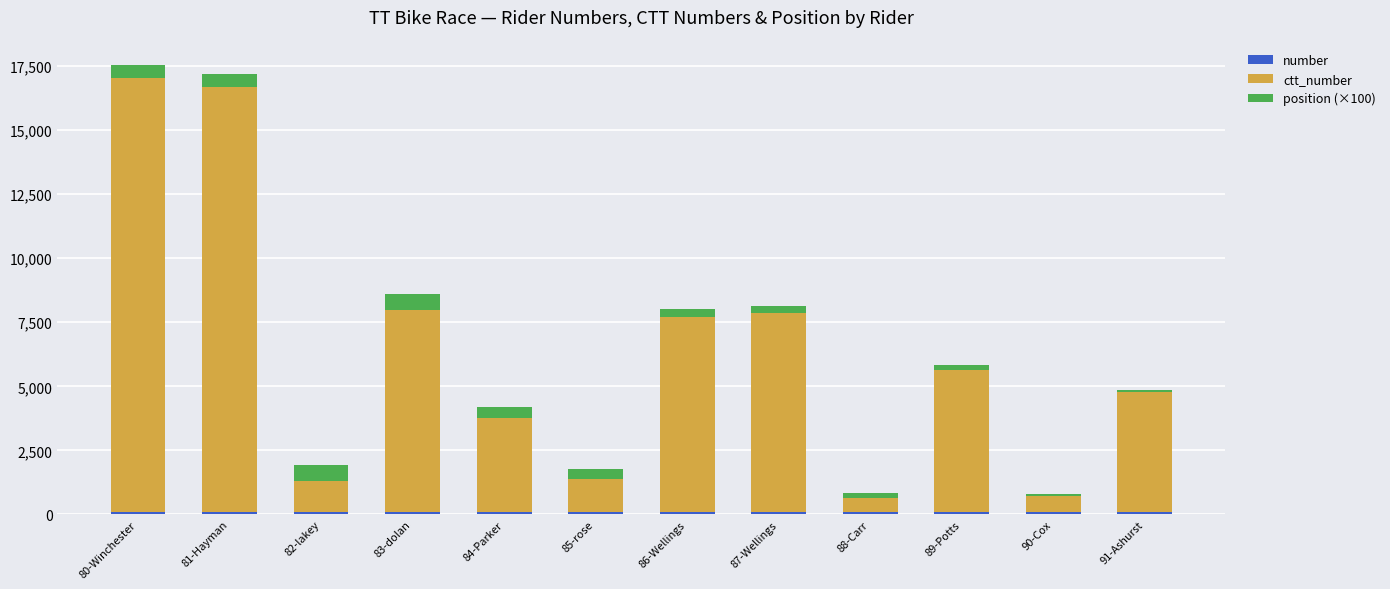

Are the bars horizontal?

No